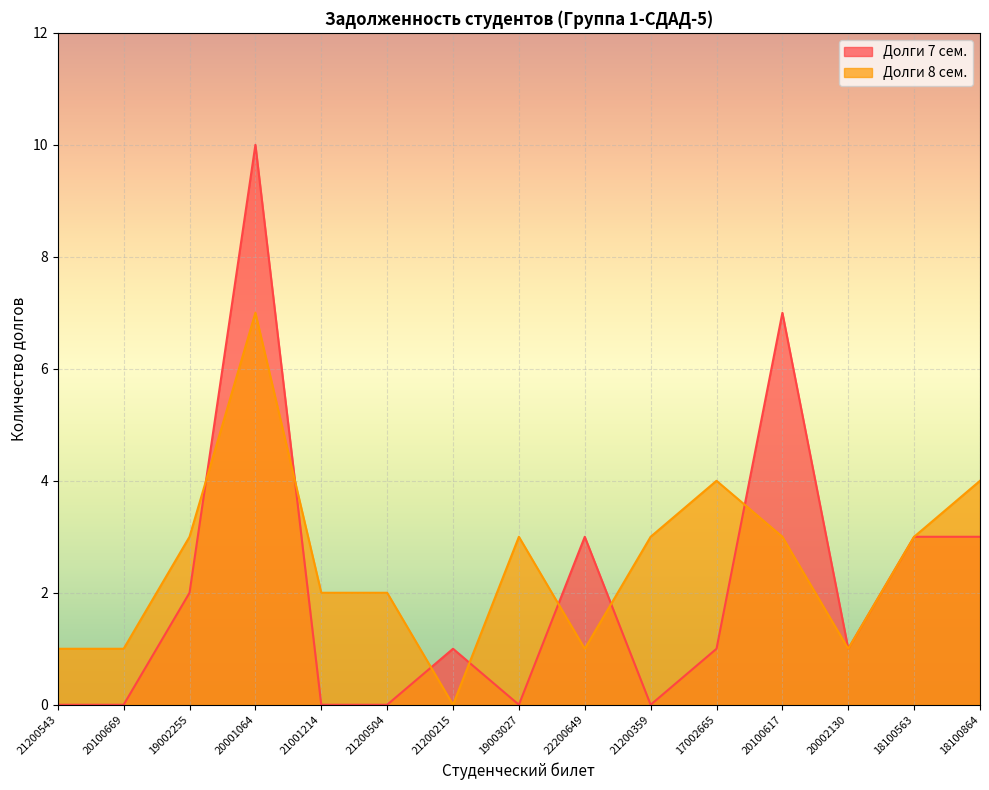

Which category has the lowest value in the Долги 7 сем. series?

21200543